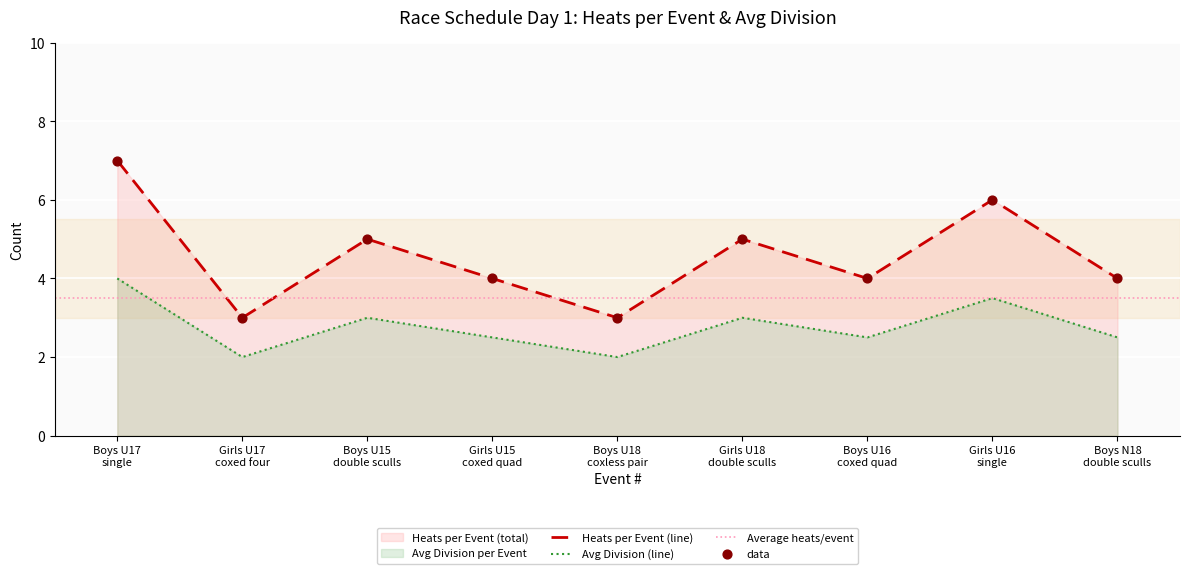

At which category is the sum across all series the highest?

Event 1